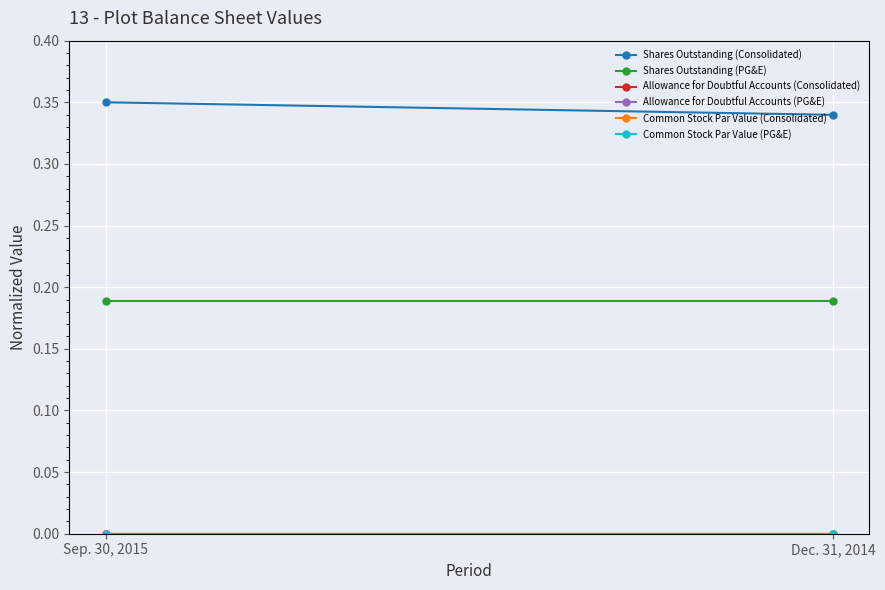

Is the value of Shares Outstanding (PG&E) at Dec. 31, 2014 greater than the value of Common Stock Par Value (Consolidated) at Sep. 30, 2015?

Yes